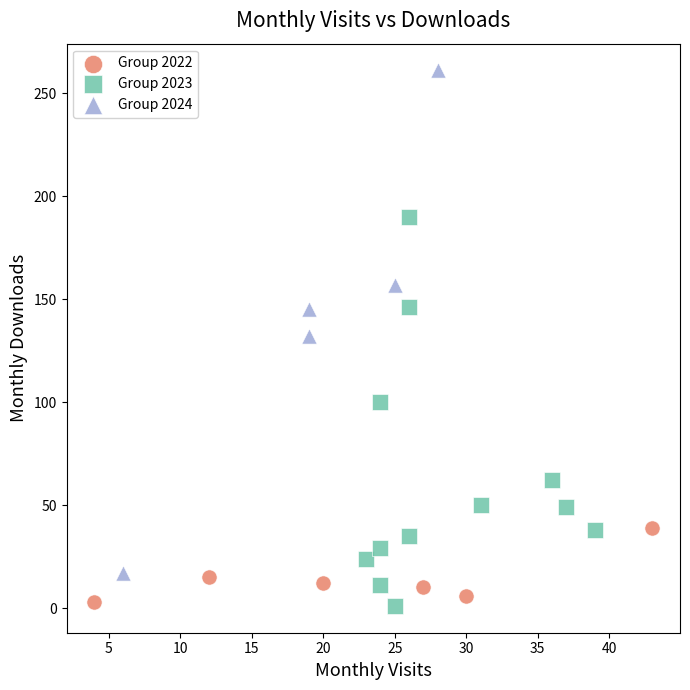

Which series reaches the maximum Y coordinate?

Group 2024